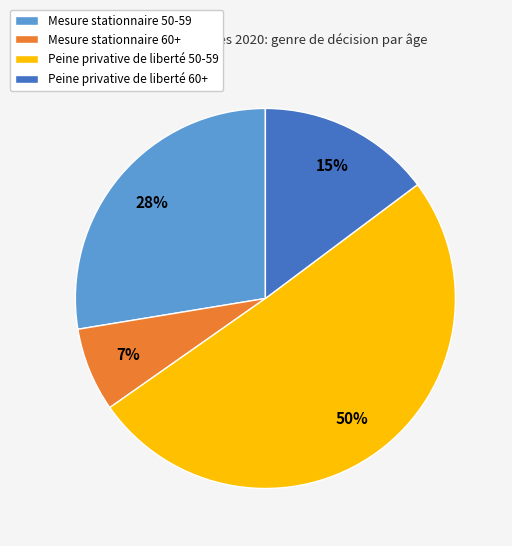

Which category has the biggest portion of the pie?

Peine privative de liberté 50-59